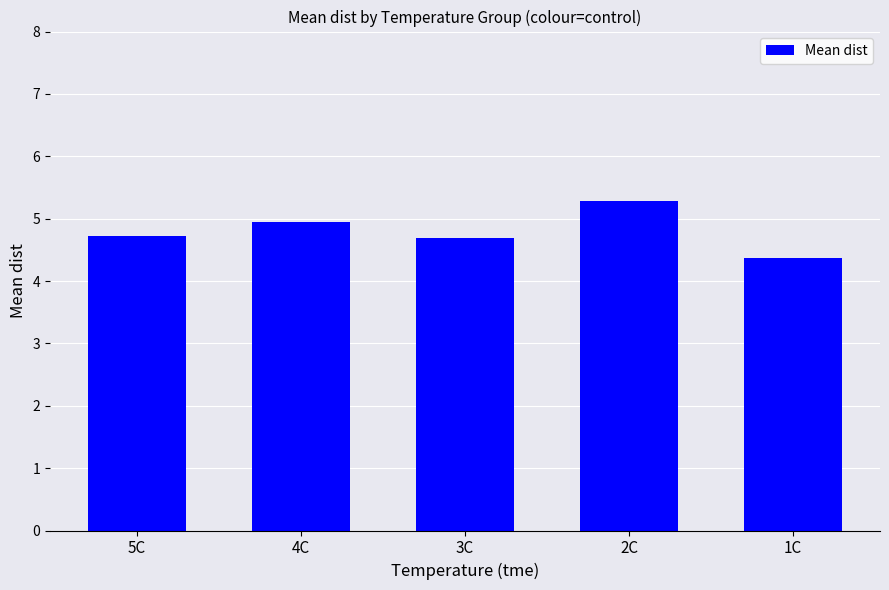

What is the value of the 5th bar from the left?

4.4